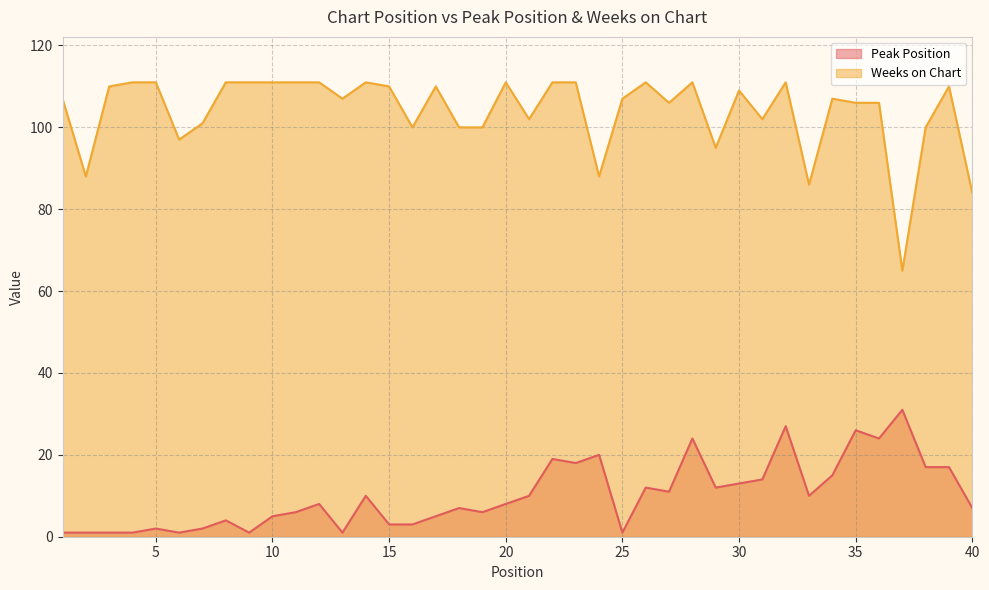

True or false: Peak Position has more than 1 points higher than both neighbors.

True